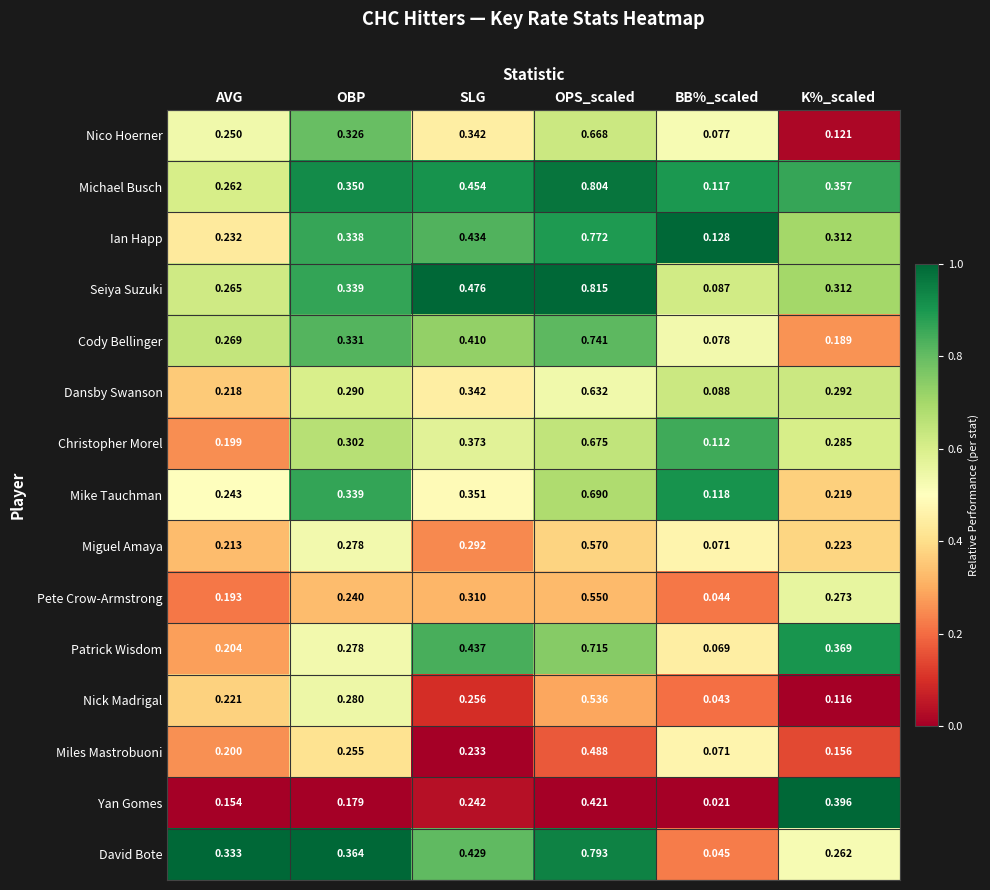

Which label corresponds to the largest value in the chart?

OPS_scaled